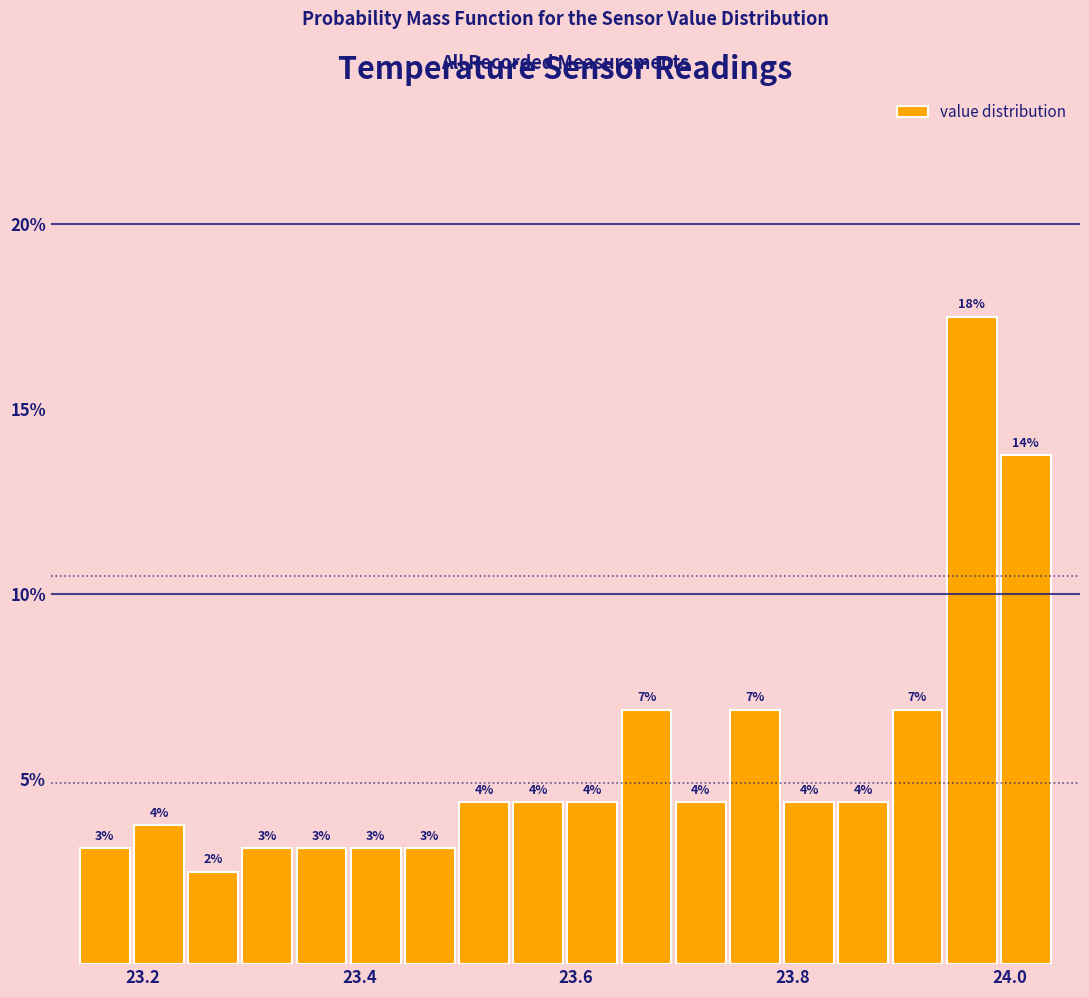

Around what value on the x-axis is the tallest bar? Give the approximate position of its centre, as read against the axis.

23.96